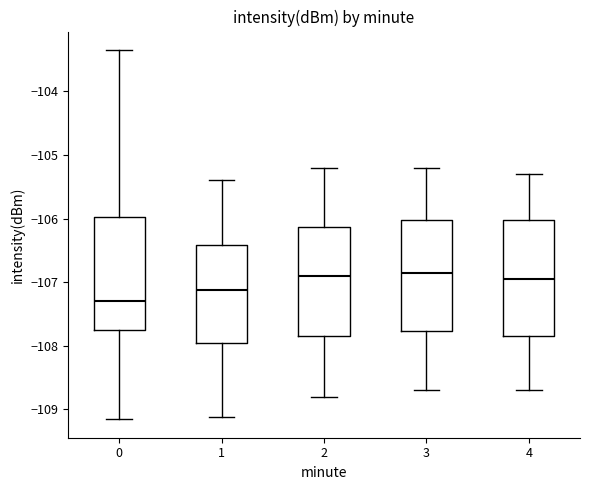

Reading left to right, read every box against the y-axis: the position of its median line, the range the box covers, and the ends of its whiskers. The values are not printed on the chart, so give them approximately, as read against the axis.

0: median -107.3, box -107.8 to -106.0, whiskers -109.2 to -103.3
1: median -107.1, box -107.9 to -106.4, whiskers -109.1 to -105.4
2: median -106.9, box -107.8 to -106.1, whiskers -108.8 to -105.2
3: median -106.8, box -107.8 to -106.0, whiskers -108.7 to -105.2
4: median -106.9, box -107.8 to -106.0, whiskers -108.7 to -105.3